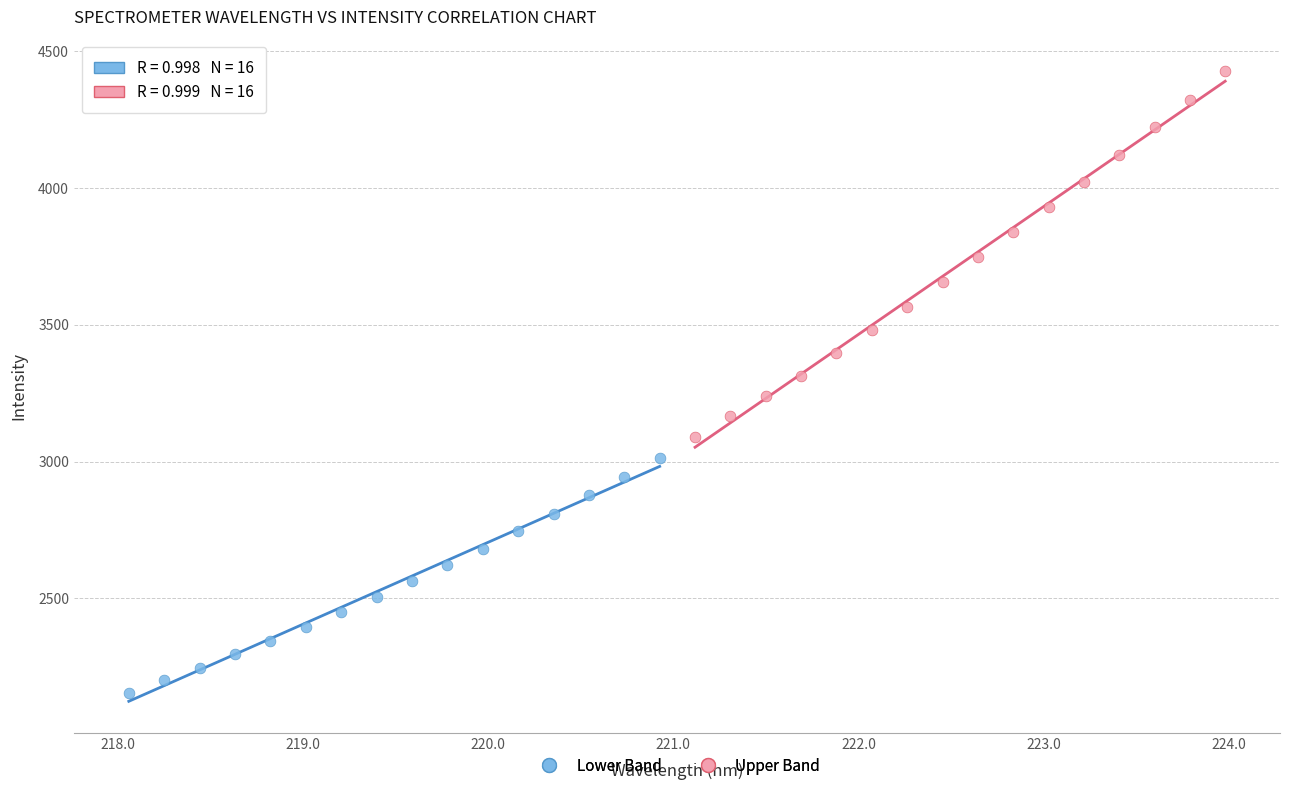

Which series contains the lowest Y value?

Lower Band